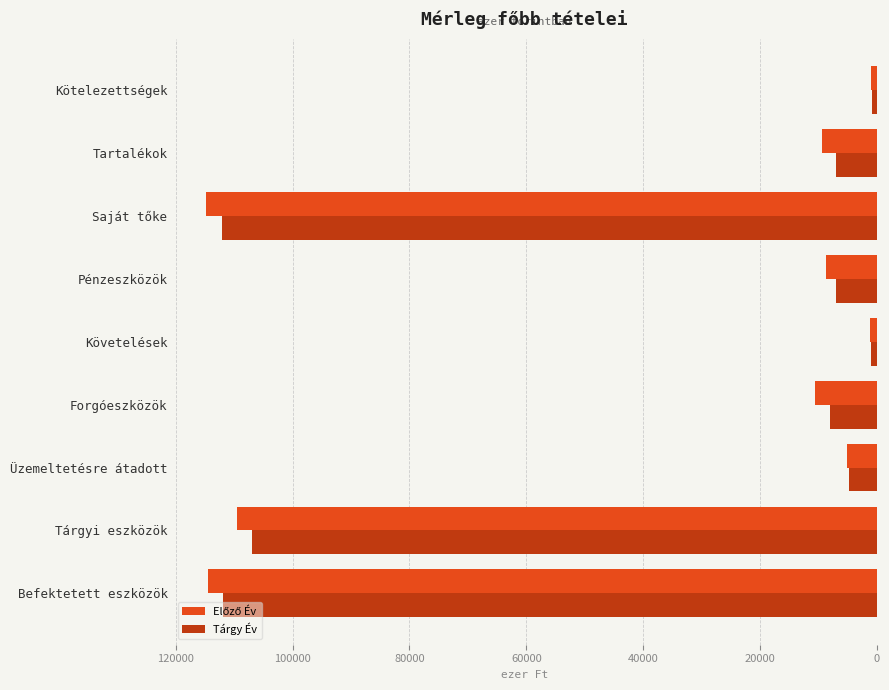

What is the spread (max minus min) of values at Befektetett eszközök?

2654